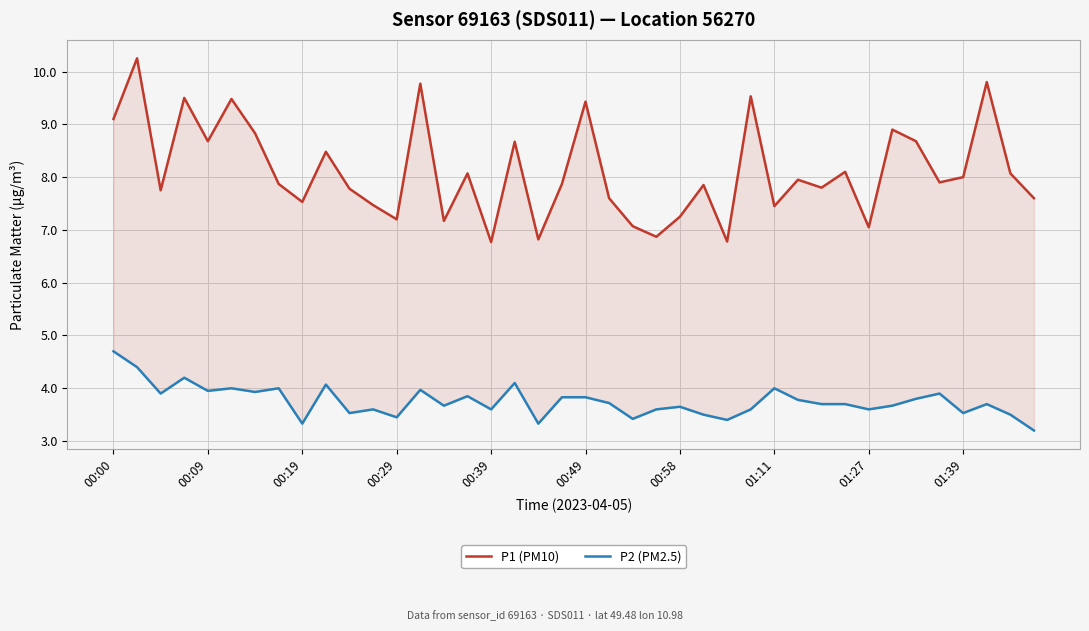

How many data points does each series have?

40